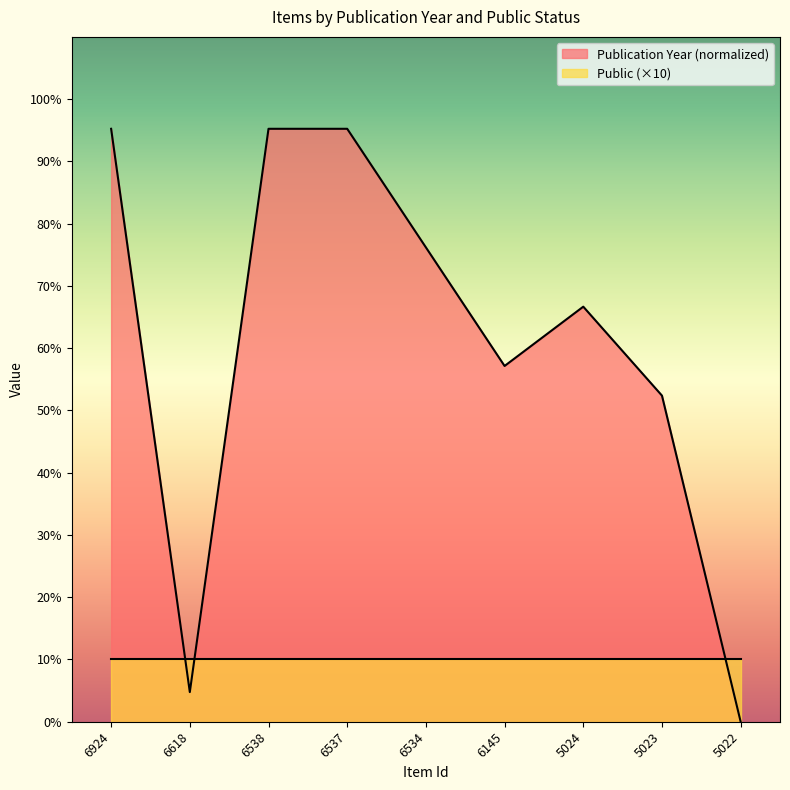

What is the value of the 1st point from the left?

95.2